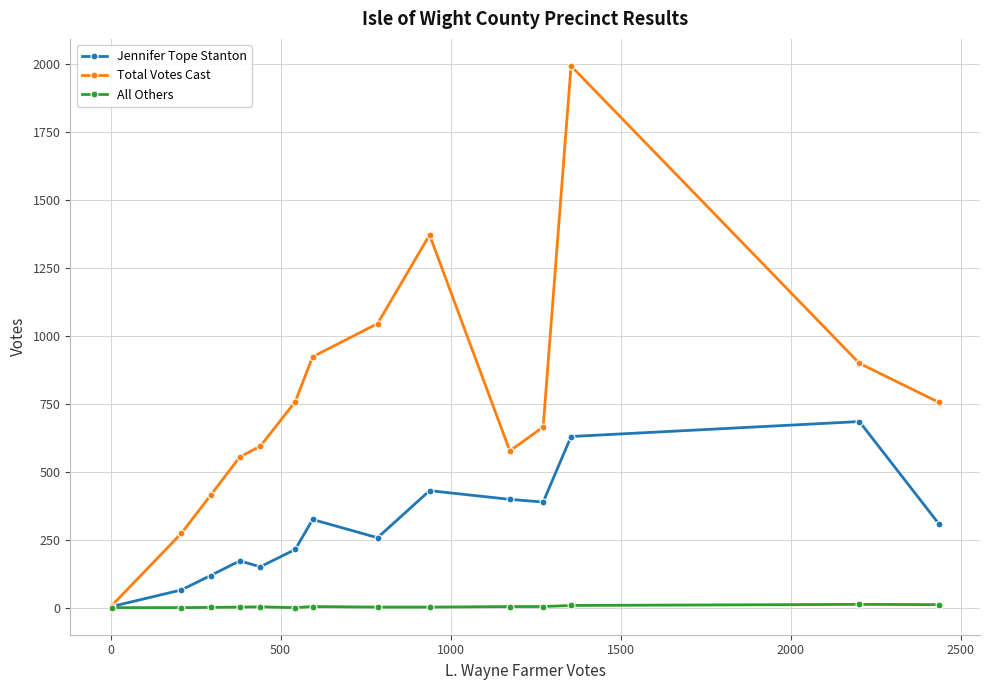

List the series in order of their peak value, lowest first.

All Others, Jennifer Tope Stanton, Total Votes Cast